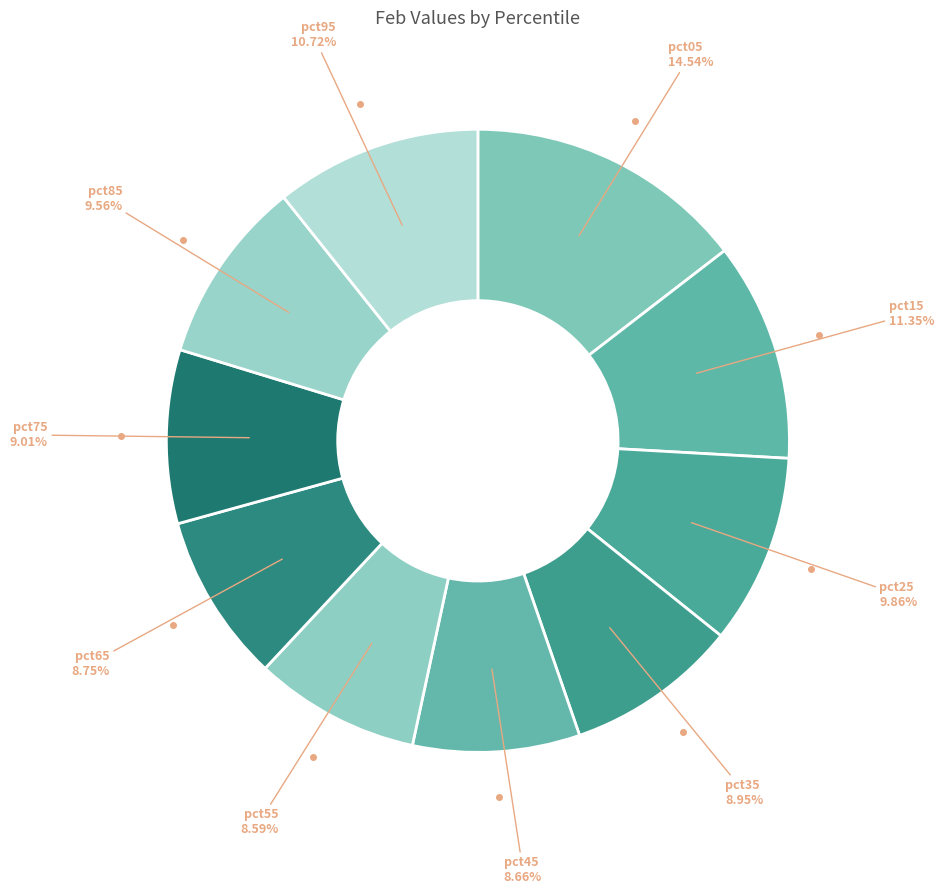

To the nearest percent, what is the average slice percentage?

10%